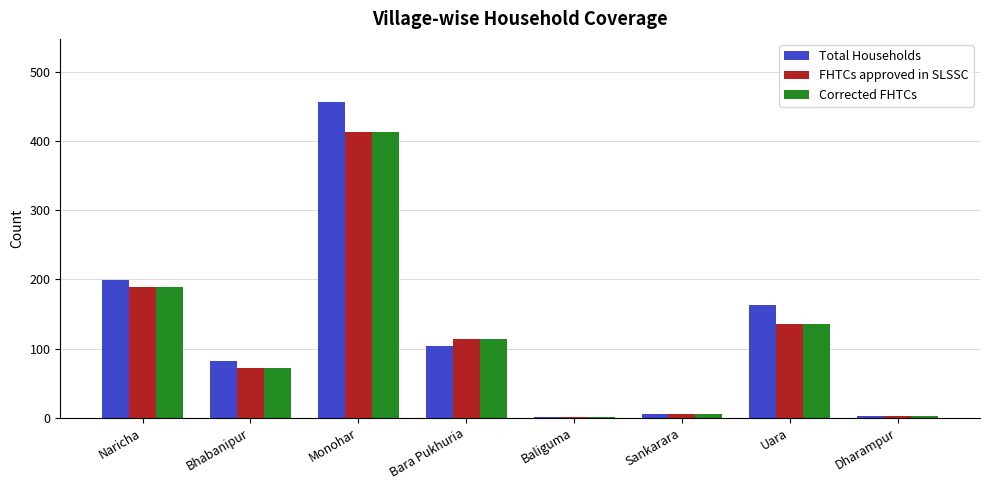

What is the maximum value shown in the chart?

456